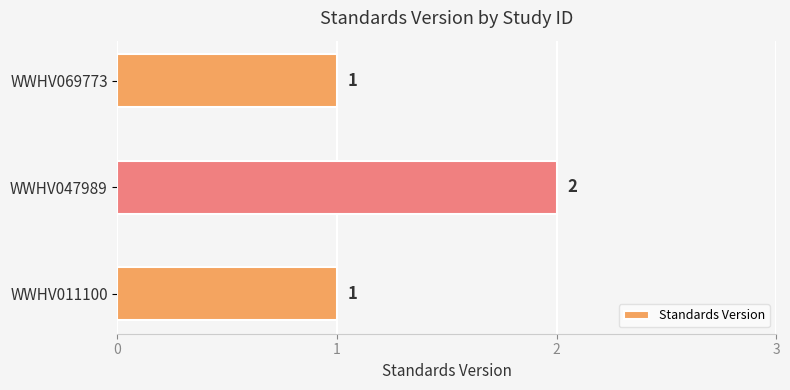

Reading top to bottom, extract all data points from this chart.

WWHV069773=1	WWHV047989=2	WWHV011100=1